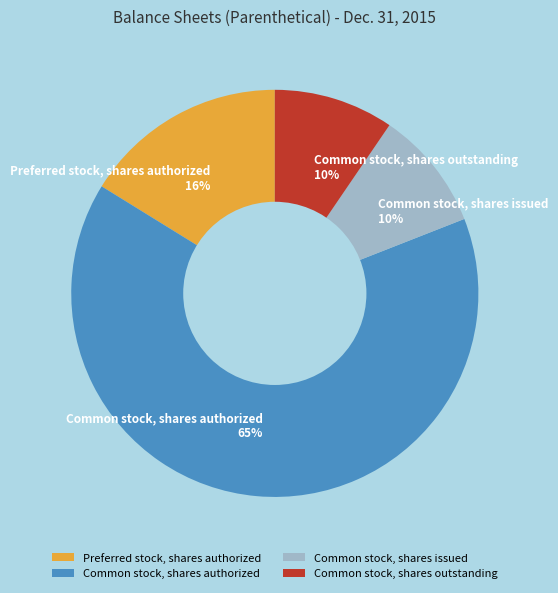

To the nearest percent, what portion does Common stock, shares outstanding represent?

10%